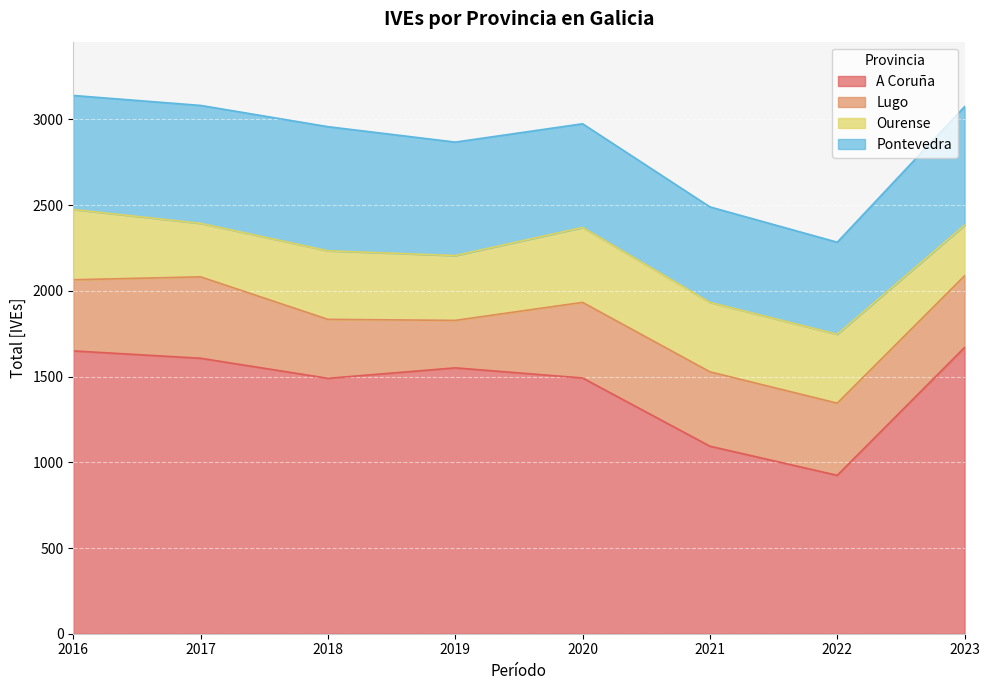

At which category is the sum across all series the highest?

2016